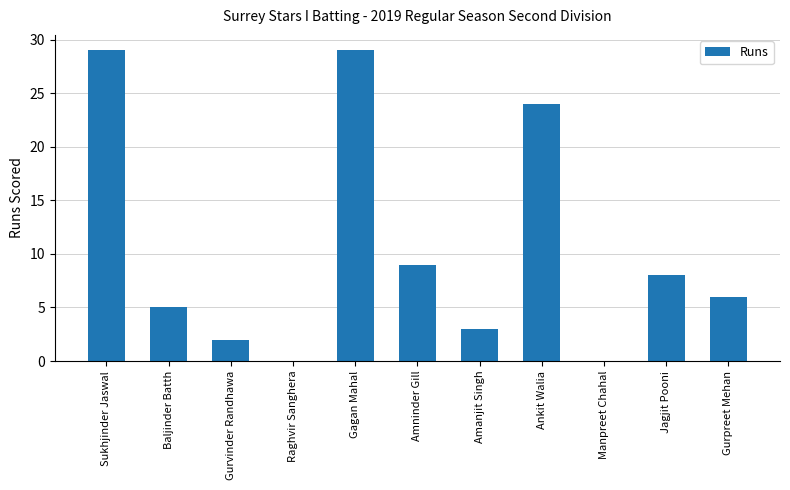

What is the sum of all values?

115